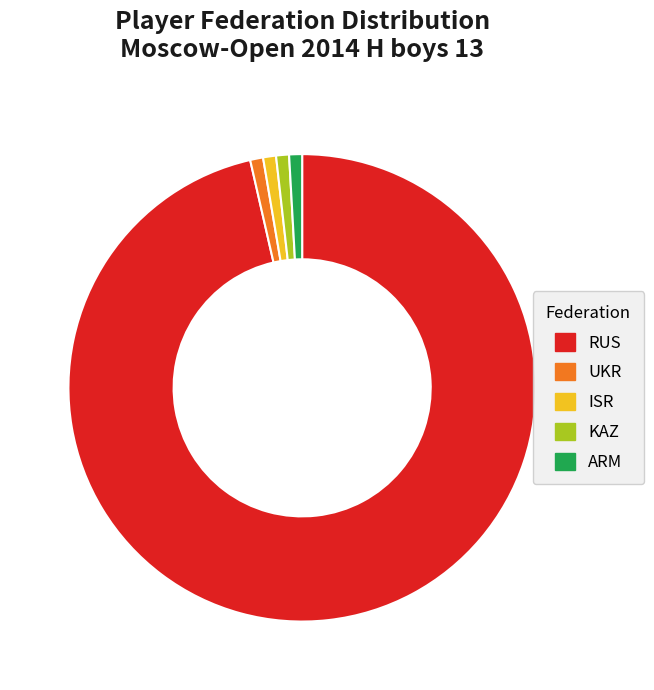

What is the largest slice in the pie chart?

RUS